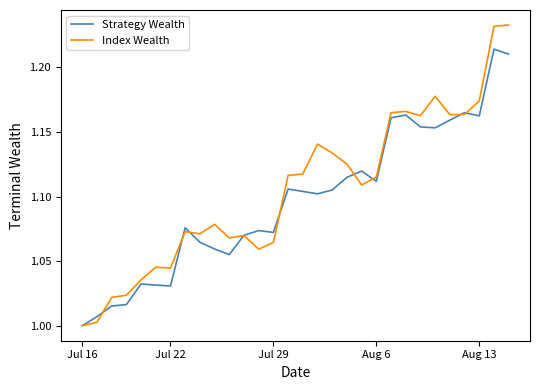

In Strategy Wealth, how many points are higher than both neighbors (excluding endpoints)?

8